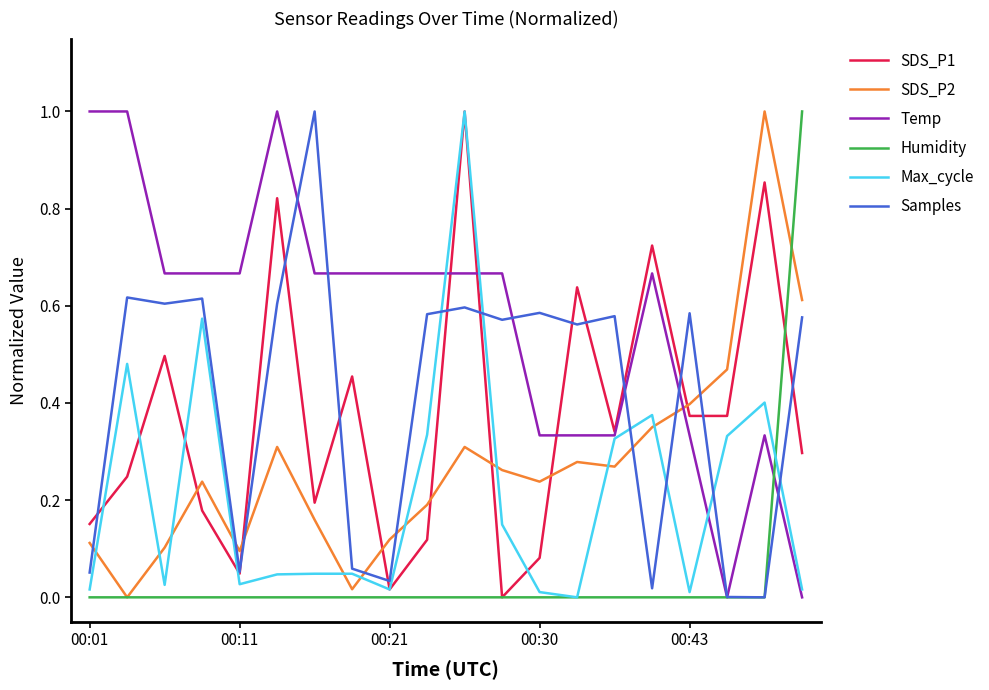

What is the sum of all SDS_P2 values?

5.5